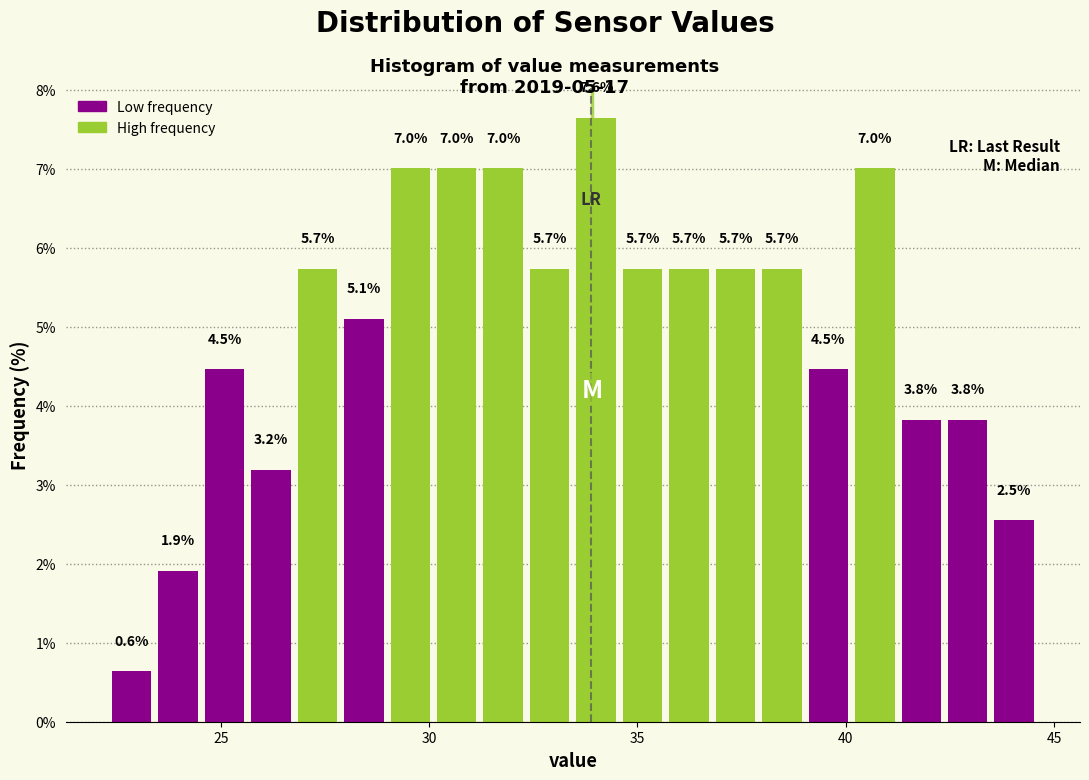

Read against the x-axis, roughly where is the centre of the tallest bar?

34.0